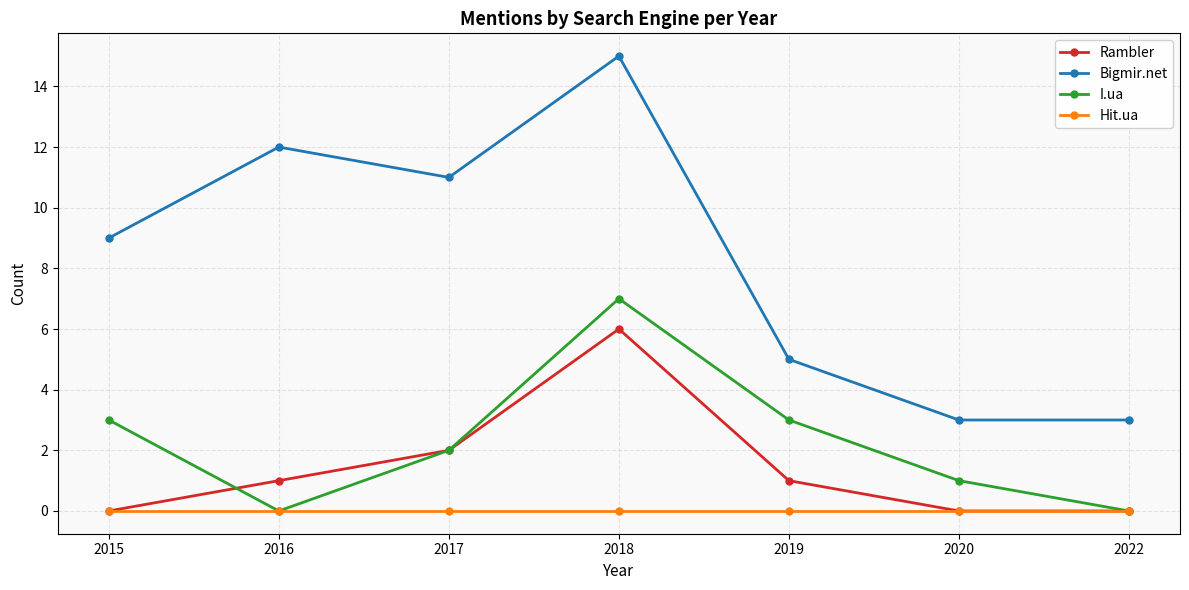

Is the value of Bigmir.net at 2015 greater than the value of Rambler at 2019?

Yes